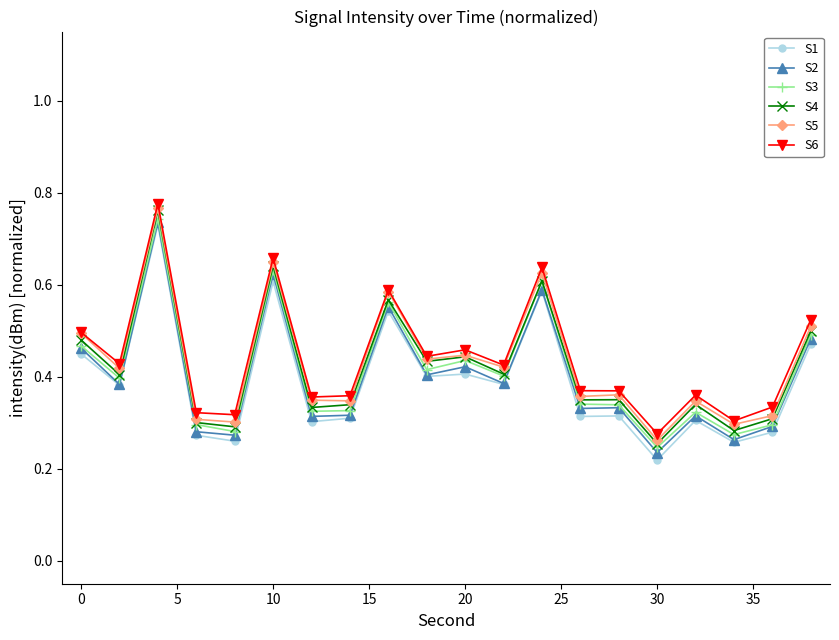

True or false: S4 and S6 cross at least once.

False